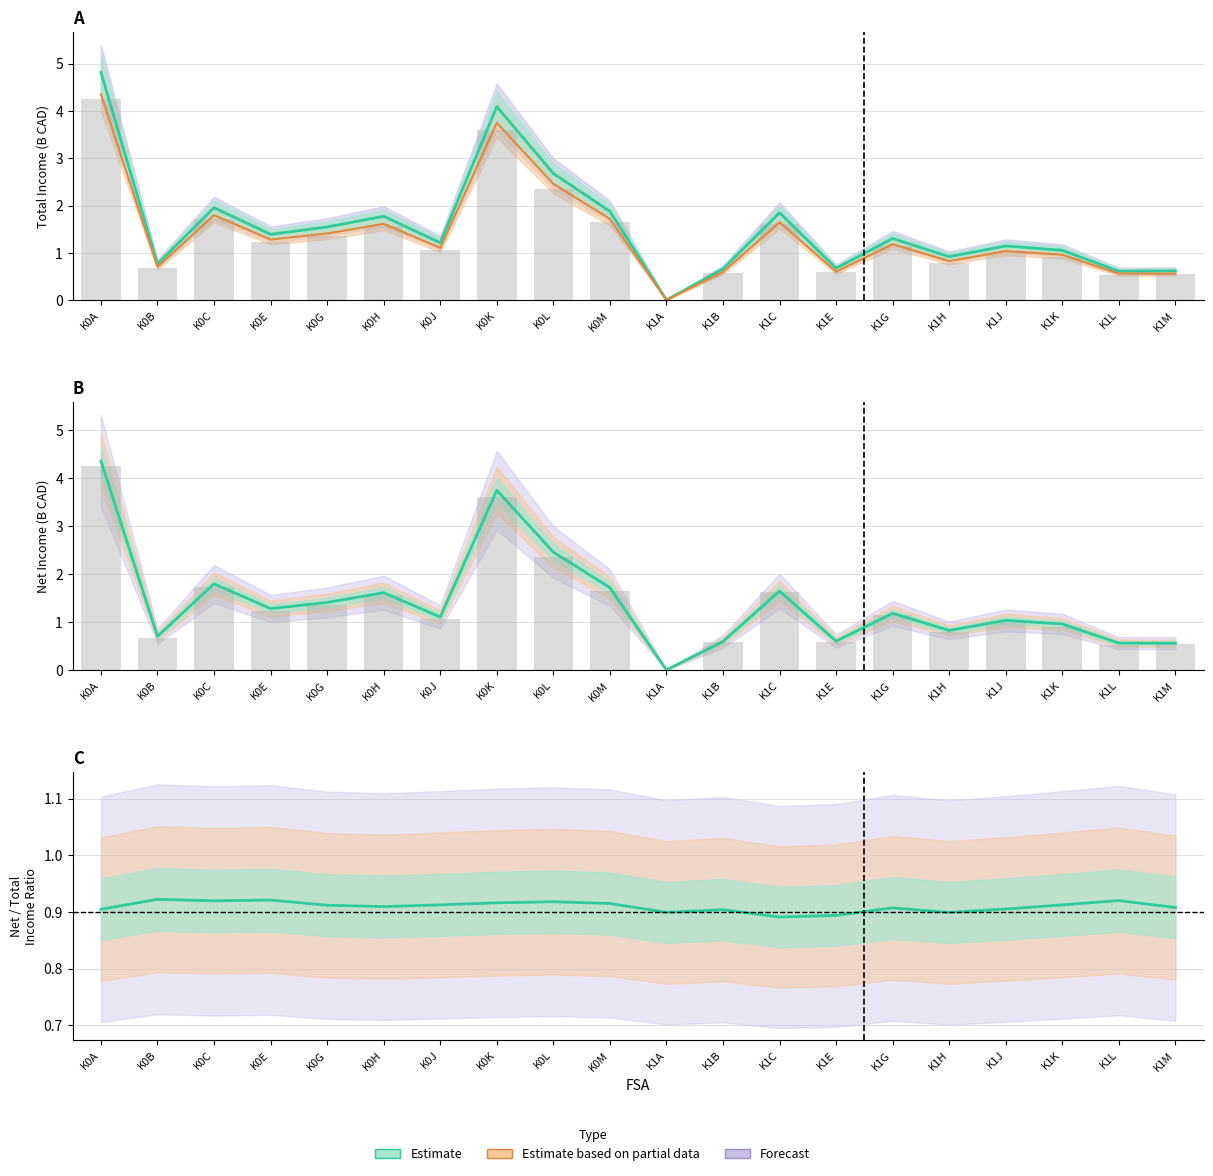

List the labels in order of Net/Total Ratio (Estimate) value, smallest first.

K1C, K1E, K1H, K1A, K1B, K0A, K1J, K1G, K1M, K0H, K0G, K1K, K0J, K0M, K0K, K0L, K0C, K1L, K0E, K0B